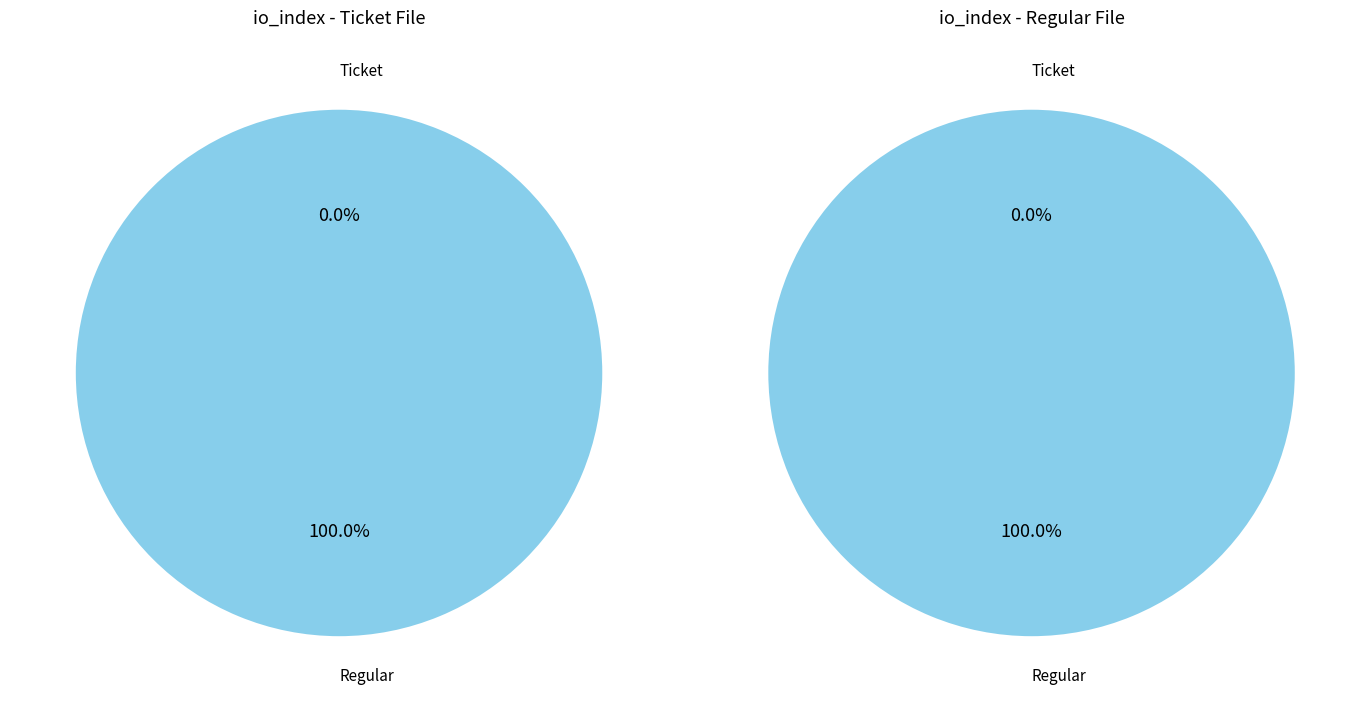

To the nearest percent, what percentage of the pie is 1?

100%